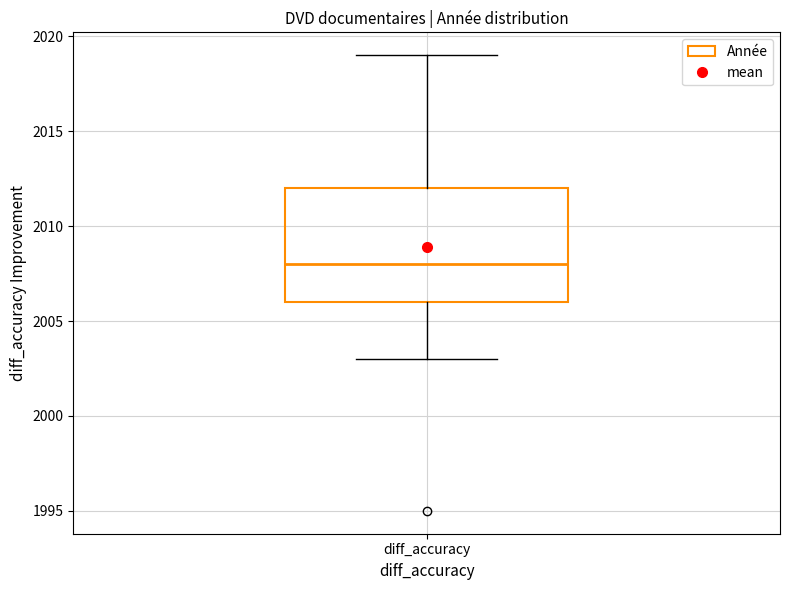

Read this box plot against the y-axis: the position of the median line, the range covered by the box, and the ends of both whiskers. The values are not printed on the chart, so give them approximately, as read against the axis.

median 2008, box 2006 to 2012, whiskers 2003 to 2019